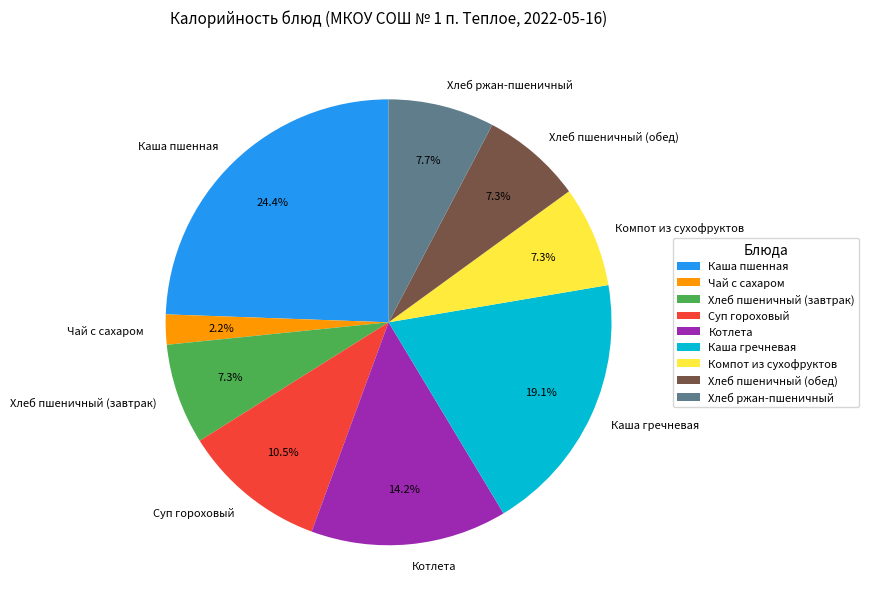

Is the sum of Котлета and Чай с сахаром greater than half?

No